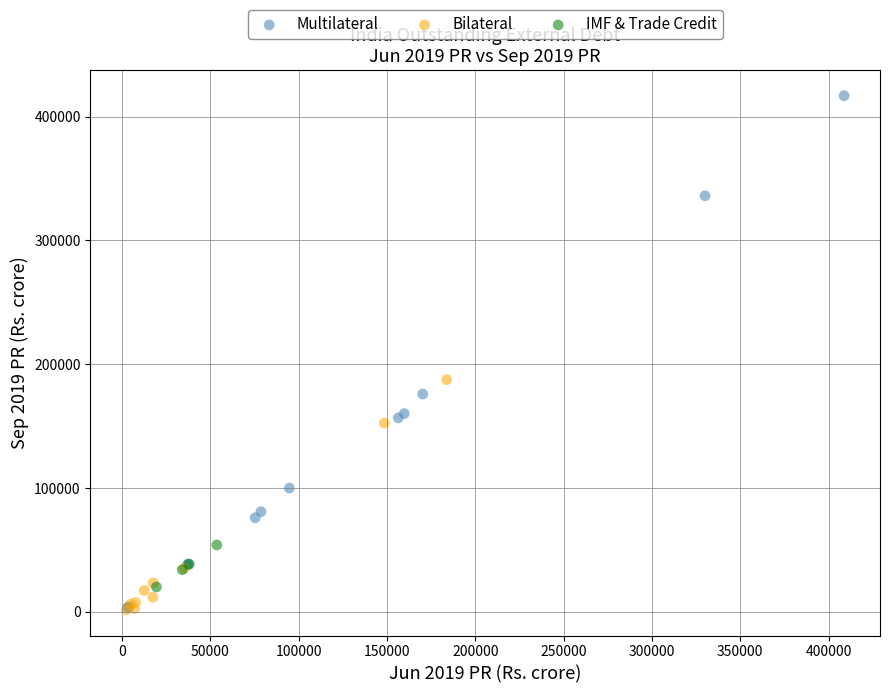

Which series contains the highest Y value?

Multilateral